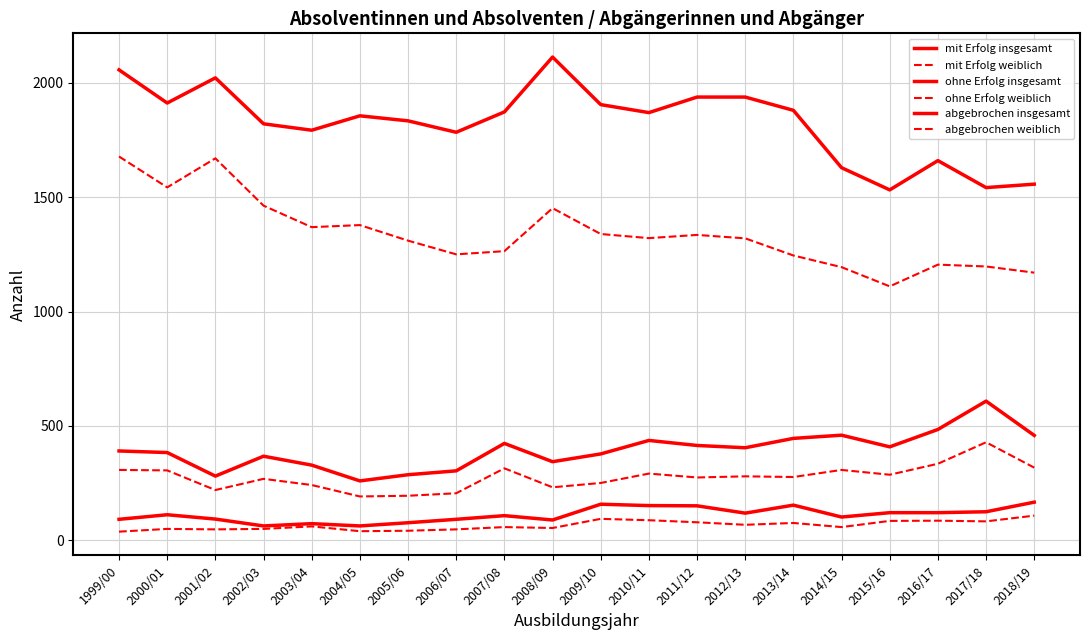

Does the chart have visible grid lines?

Yes